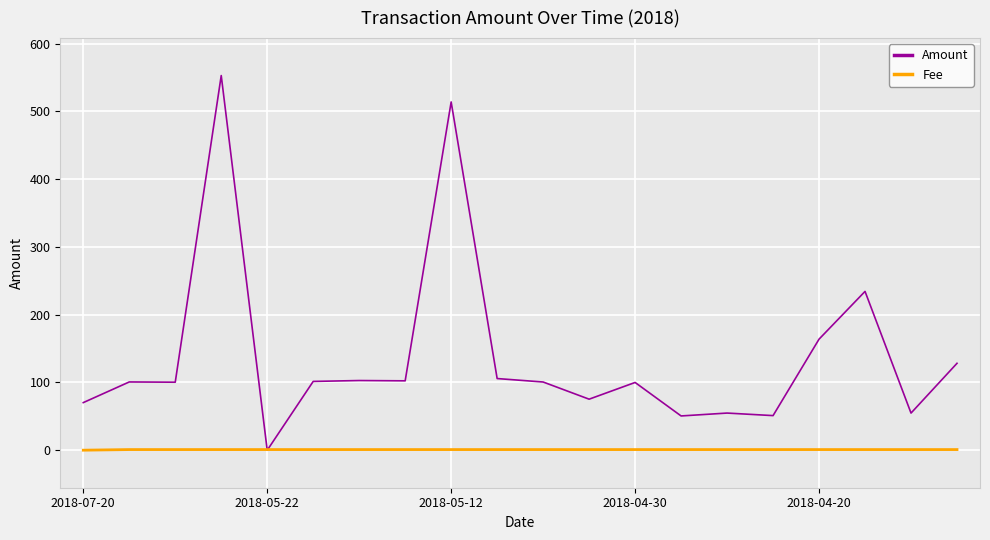

Which series has the widest spread of values?

Amount